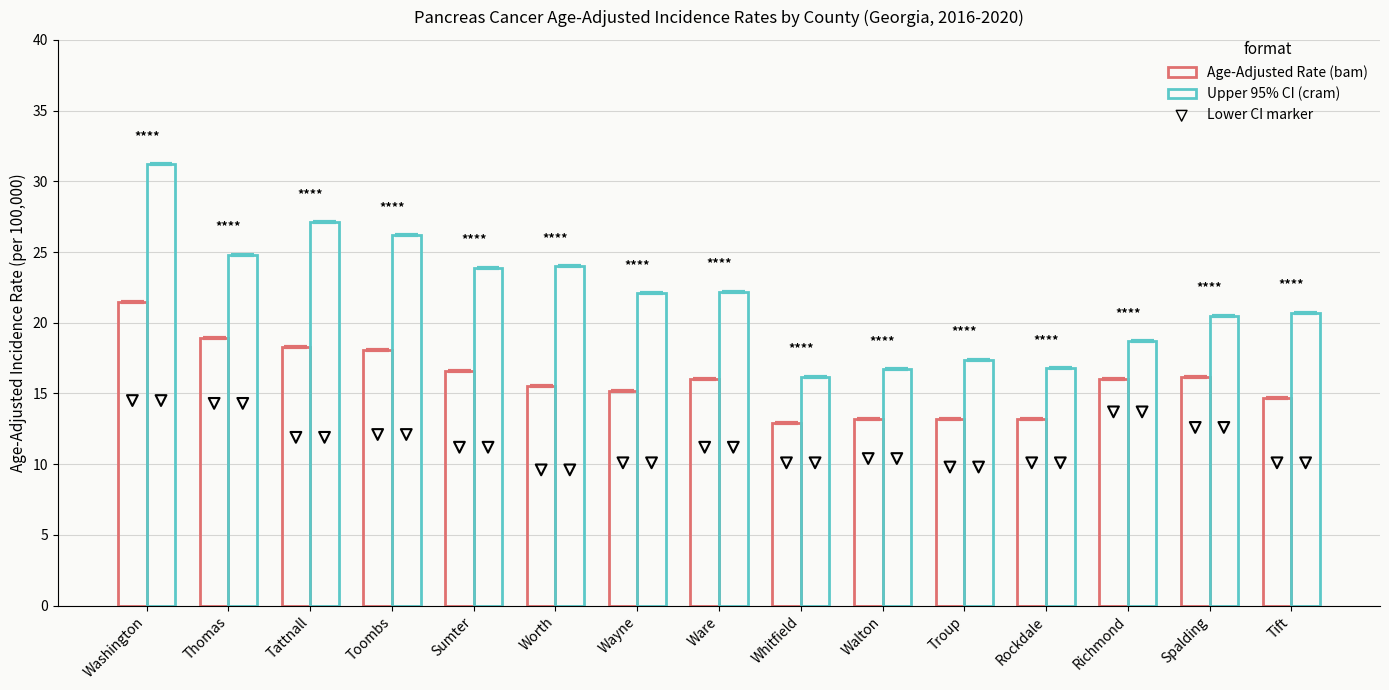

Which series has the largest Y range (max minus min)?

Upper 95% CI